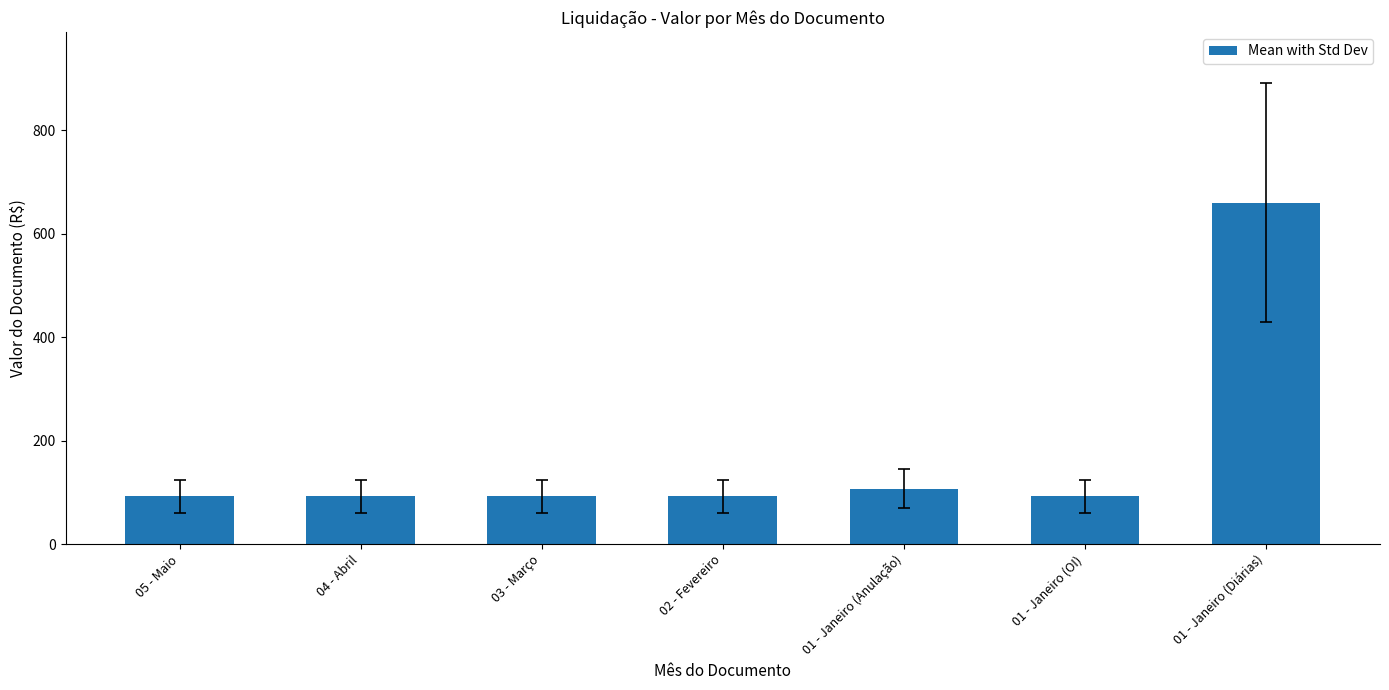

The chart shows a value of 92.2 at 01 - Janeiro (OI). True or false?

True